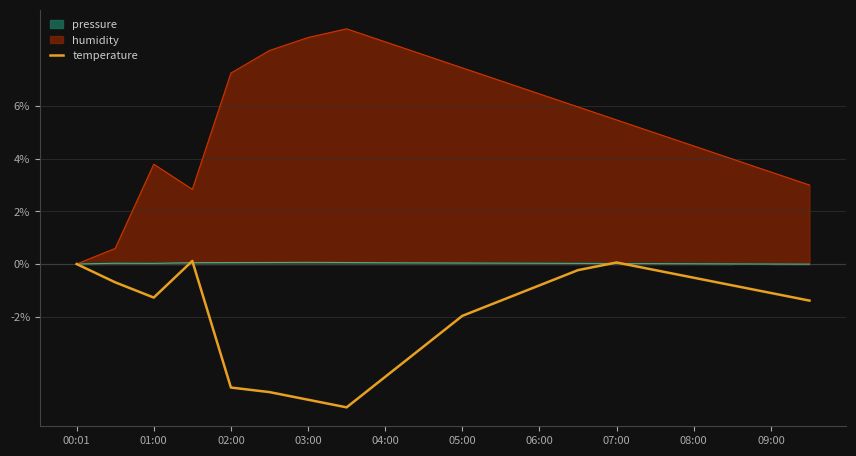

Is it true that humidity equals 9.7 at 07:00?

False